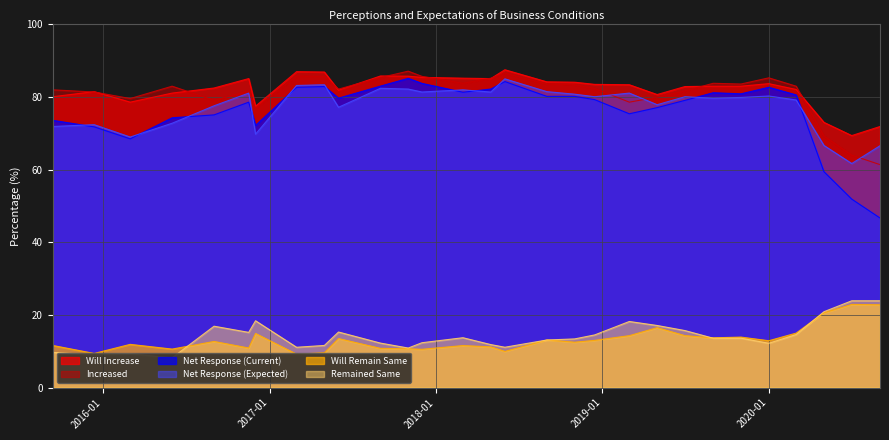

Between 2017-09-01 and 2020-05-01, which is larger?

2017-09-01